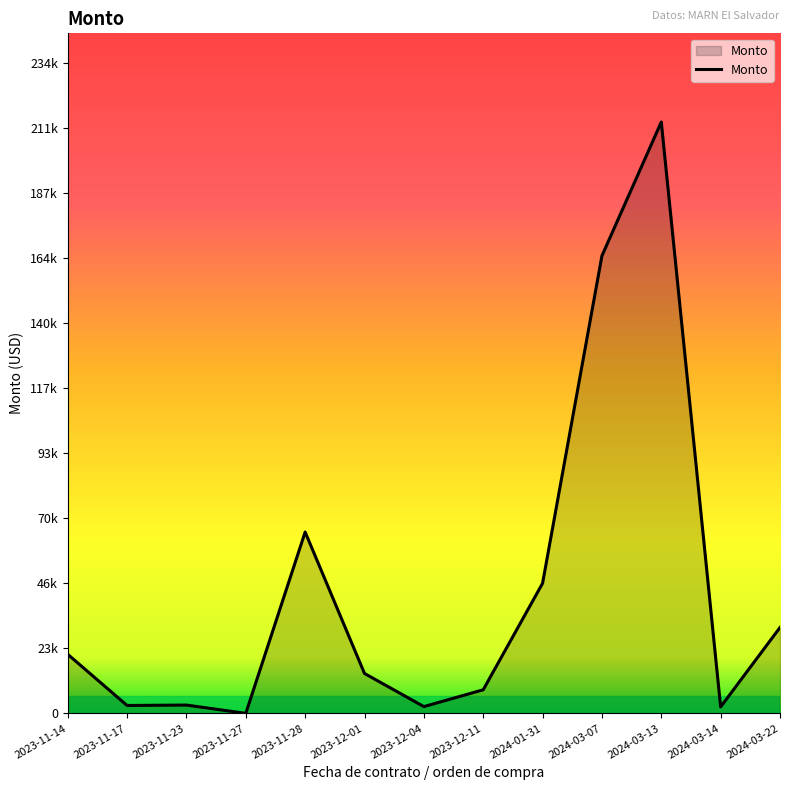

Is this an area chart (filled region under the line)?

Yes